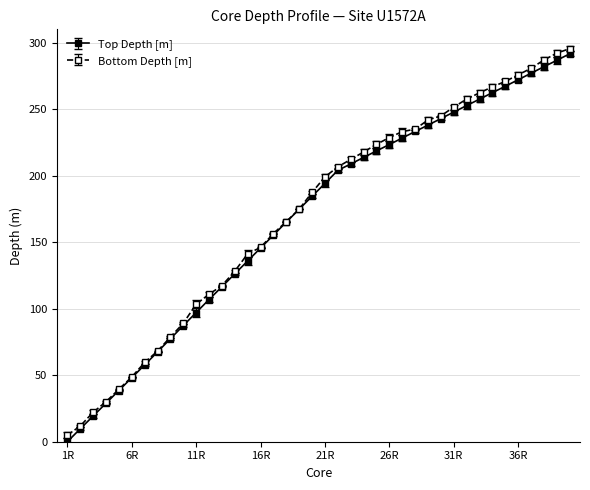

What is the greatest value displayed?

295.5